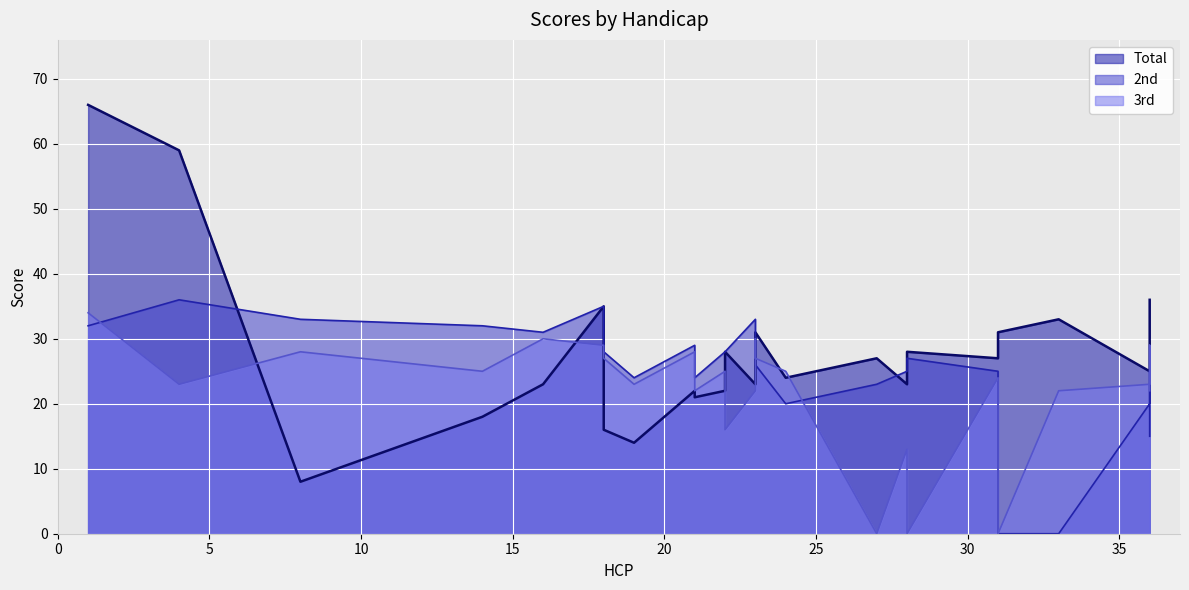

What is the sum of the Total values at 36 and 31?

63